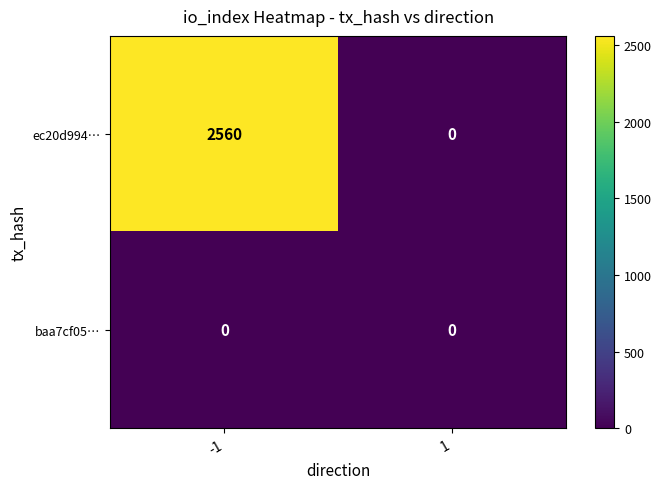

At which category is the sum across all series the highest?

-1